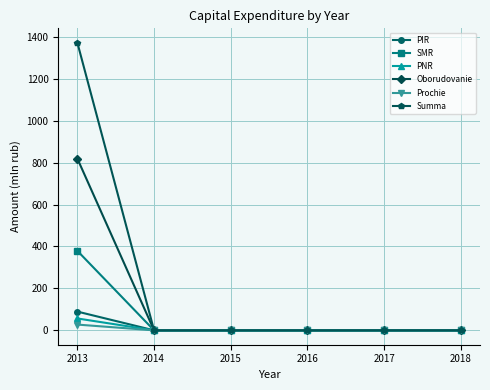

Between 2013 and 2016, which series saw the biggest shift?

Summa